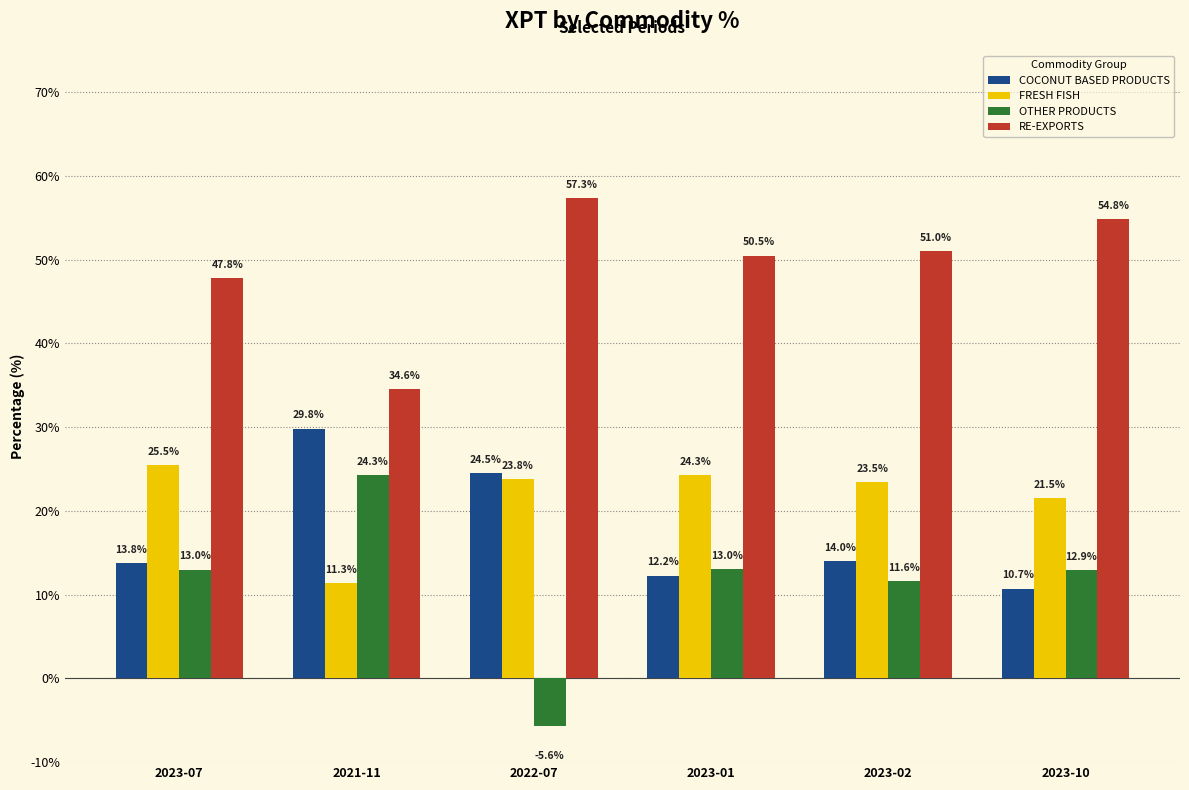

Which series has the widest spread of values?

OTHER PRODUCTS